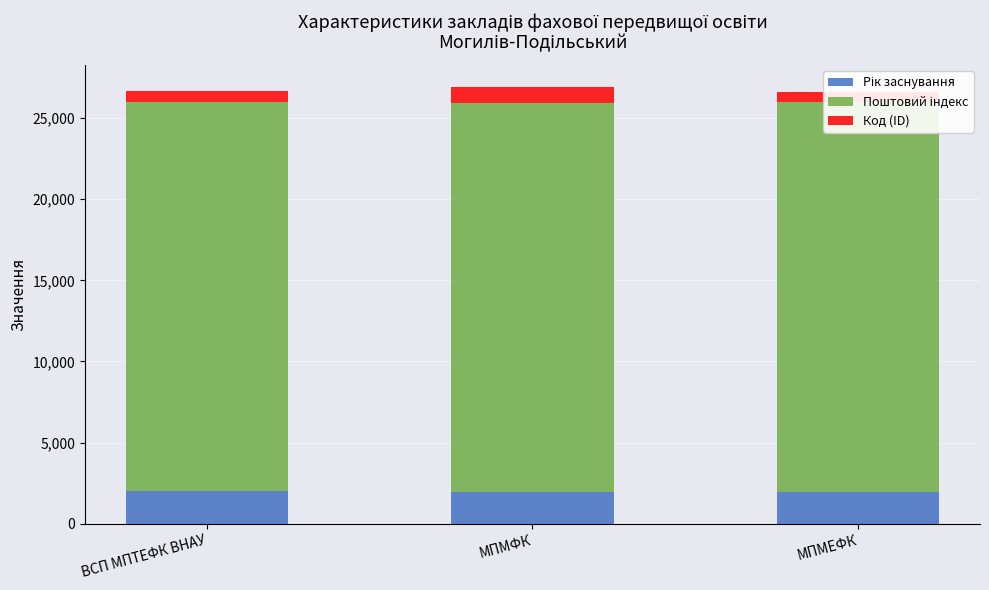

At МПМФК, list the series in order from largest to smallest.

Поштовий індекс, Рік заснування, Код (ID)